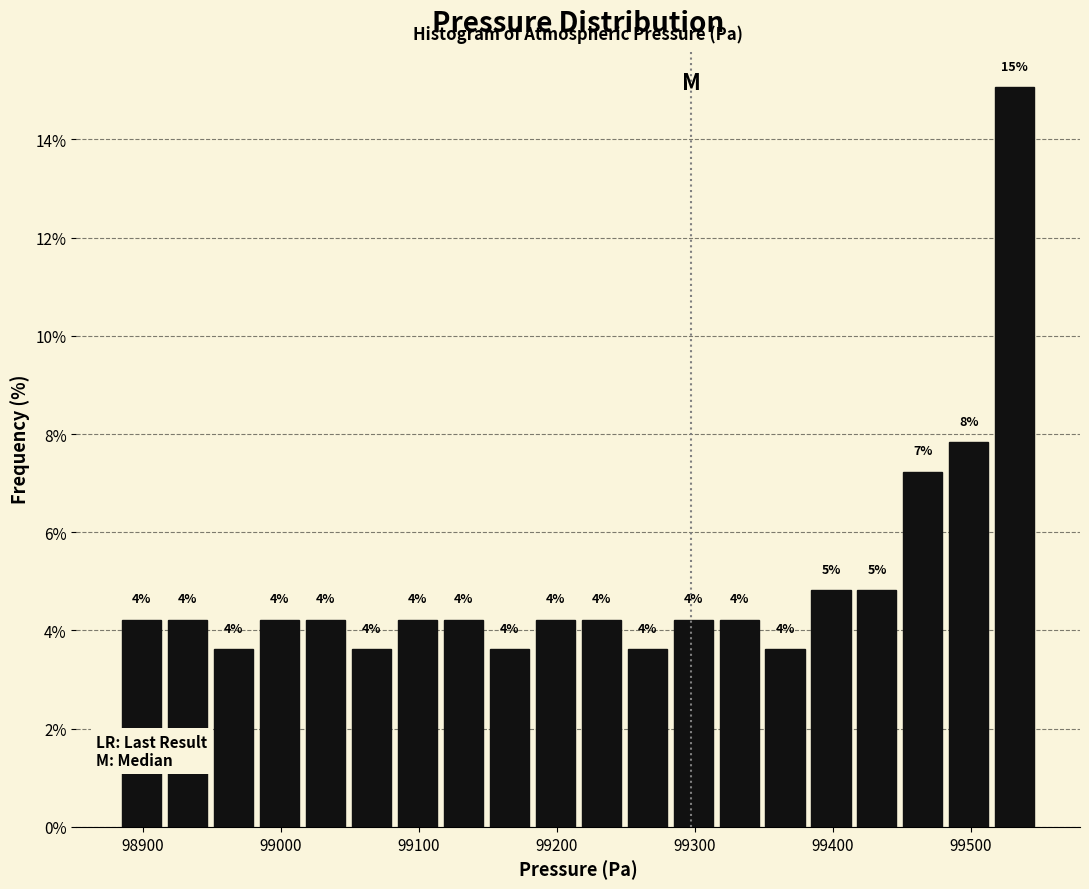

Read against the x-axis, roughly where is the centre of the tallest bar?

99530